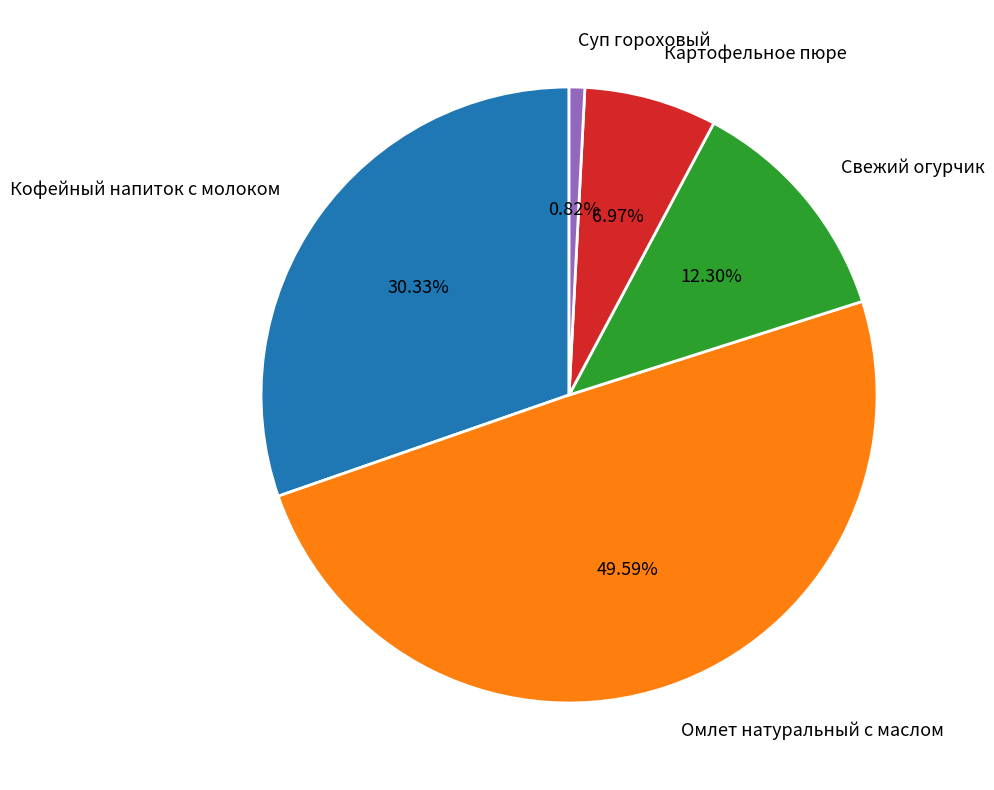

To the nearest percent, what is the difference between the Свежий огурчик and Кофейный напиток с молоком slice percentages?

18%